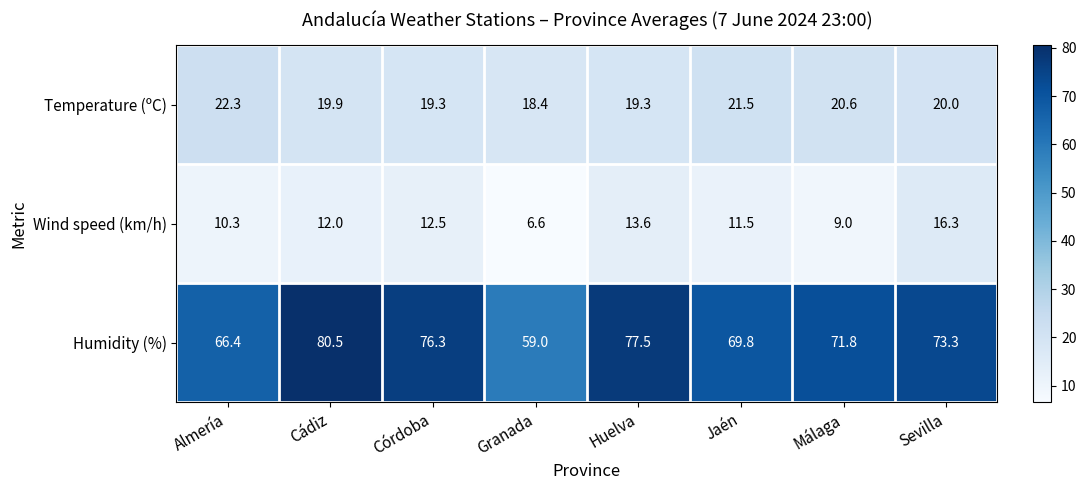

Is the value of Wind speed (km/h) at Almería greater than the value of Humidity (%) at Granada?

No